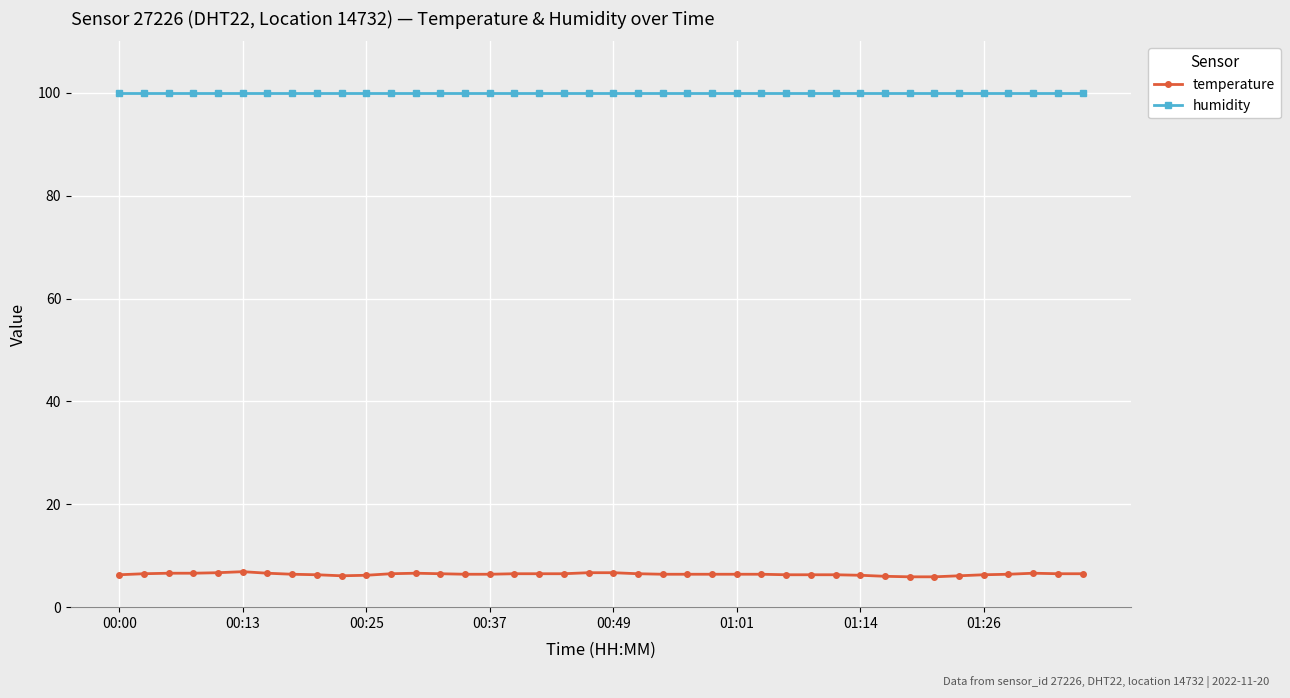

True or false: temperature has more than 2 points higher than both neighbors.

True